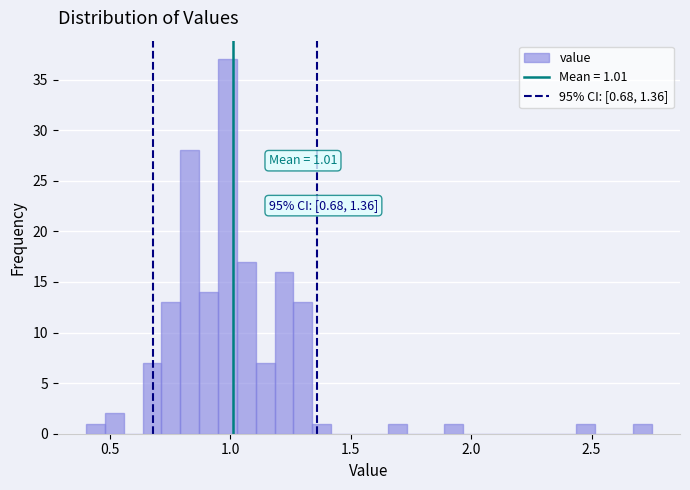

Read against the x-axis, roughly where is the centre of the tallest bar?

1.00